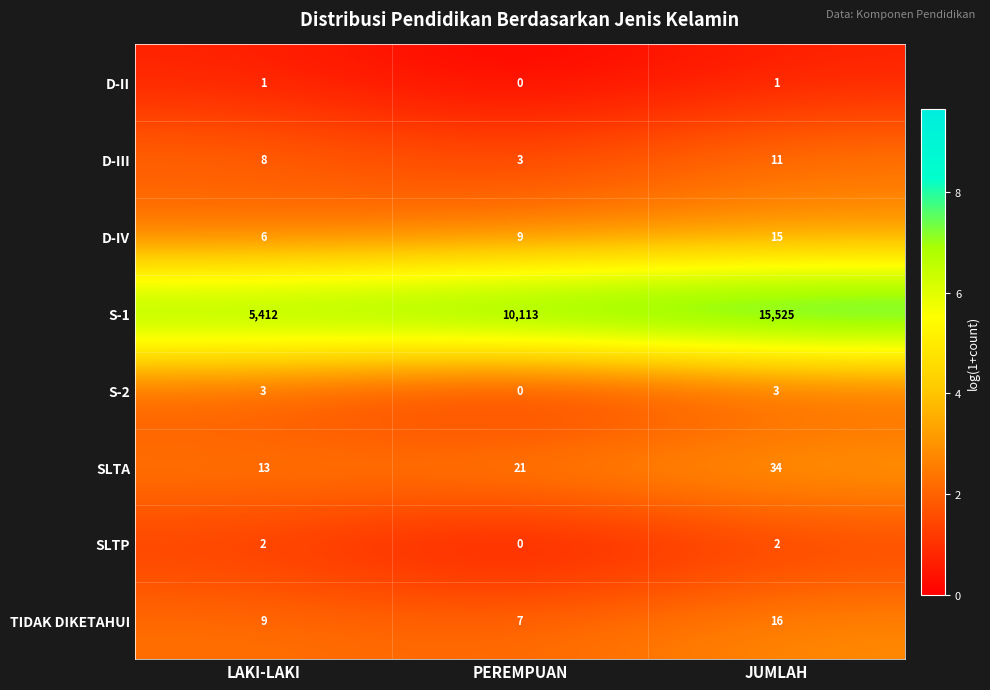

Reading left to right, transcribe all the data shown in this chart.

D-II: 1	0	1
D-III: 8	3	11
D-IV: 6	9	15
S-1: 5412	10113	15525
S-2: 3	0	3
SLTA: 13	21	34
SLTP: 2	0	2
TIDAK DIKETAHUI: 9	7	16